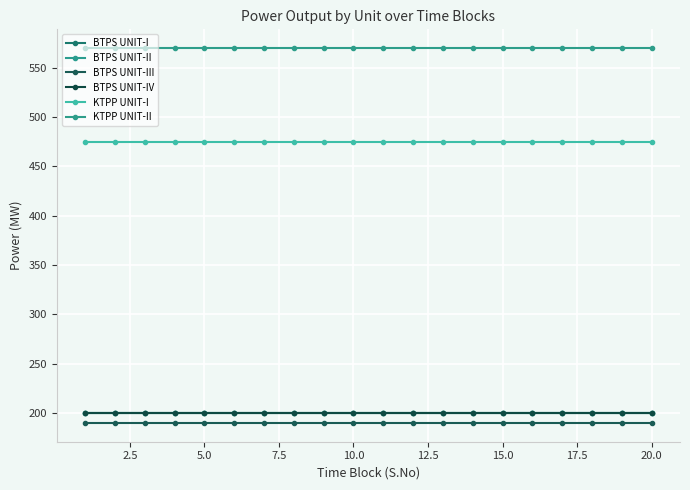

List the series in order of their peak value, highest first.

KTPP UNIT-II, KTPP UNIT-I, BTPS UNIT-I, BTPS UNIT-II, BTPS UNIT-IV, BTPS UNIT-III